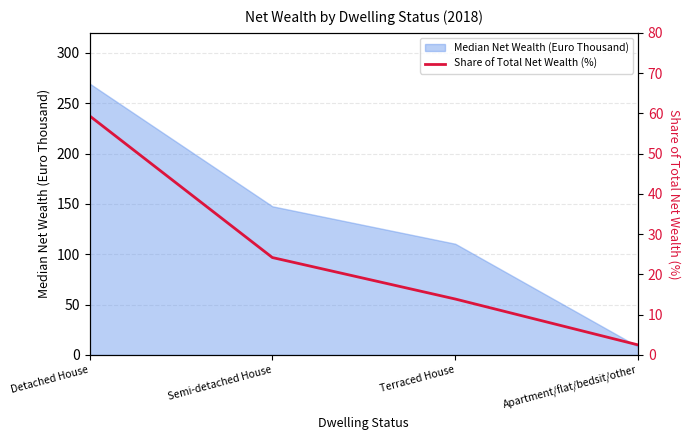

Which label corresponds to the smallest value in the chart?

Apartment/flat/bedsit/other